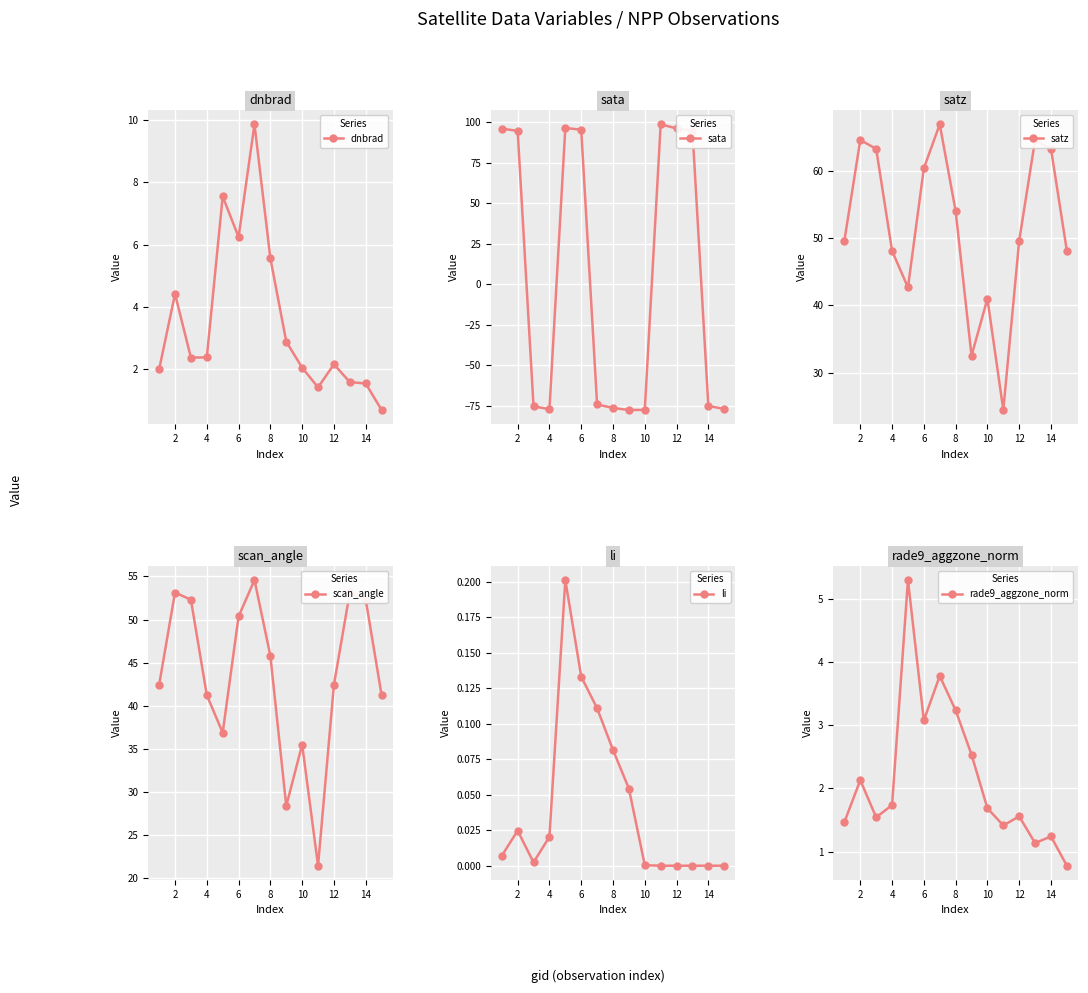

True or false: rade9_aggzone_norm has more than 1 points higher than both neighbors.

True